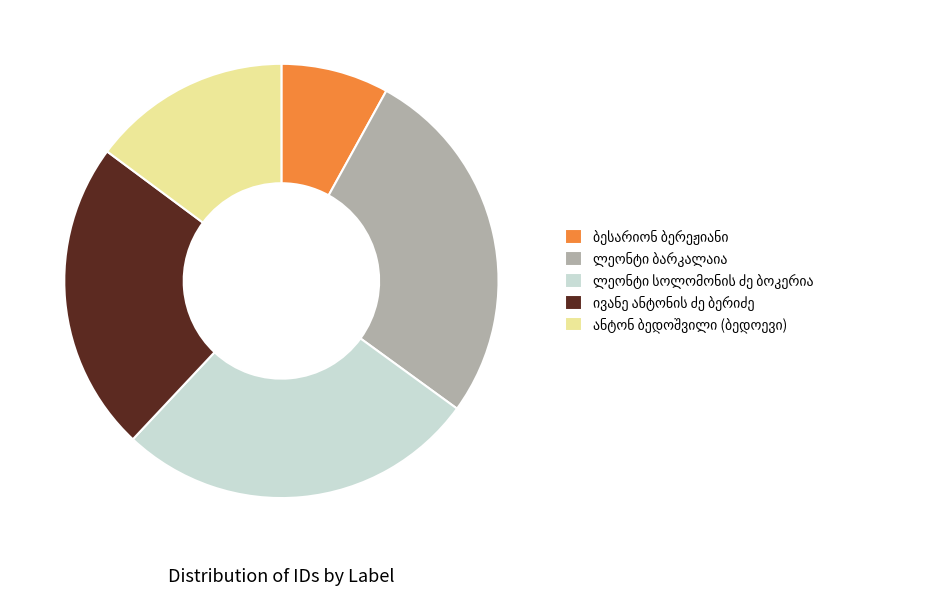

Is there a majority slice in this chart?

No